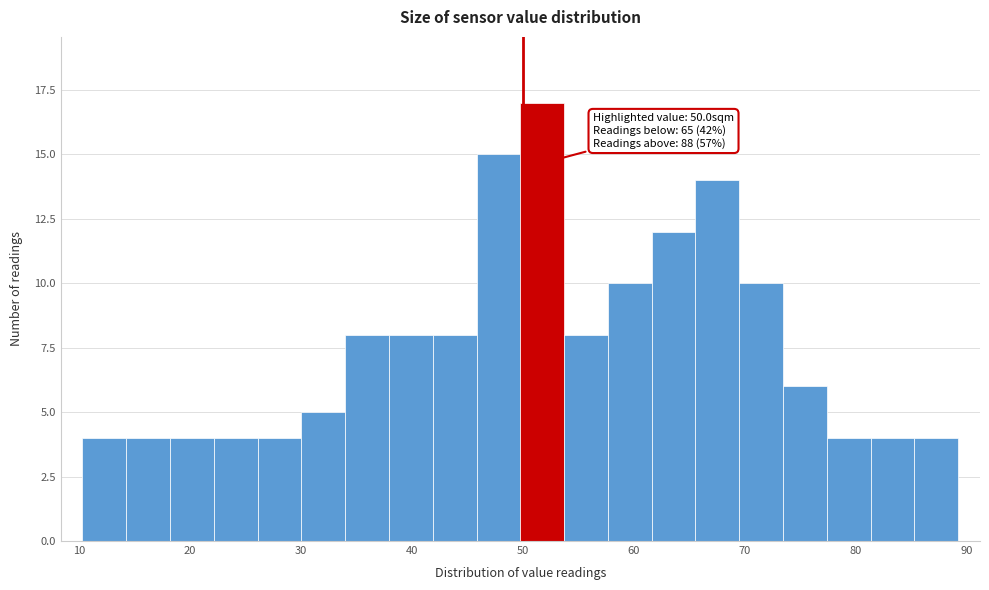

Around what value on the x-axis is the tallest bar? Give the approximate position of its centre, as read against the axis.

52